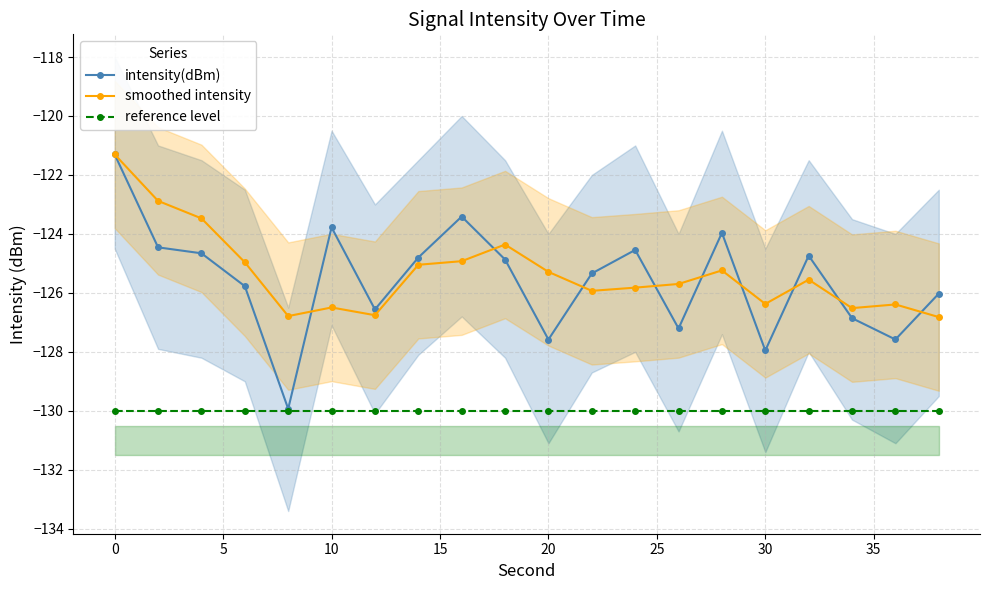

True or false: reference level and smoothed intensity cross at least once.

False